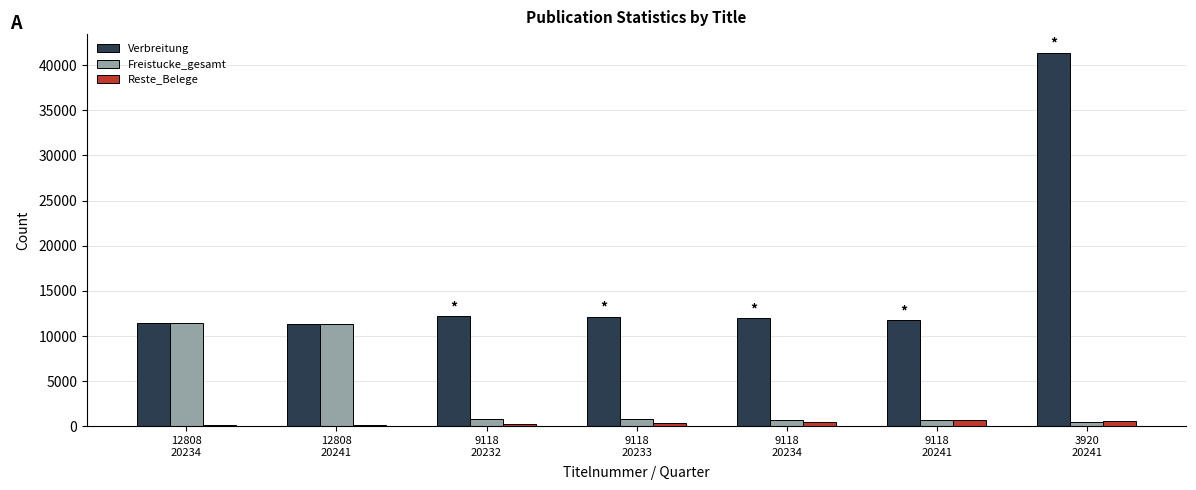

What is the average value of the Reste_Belege series?

389